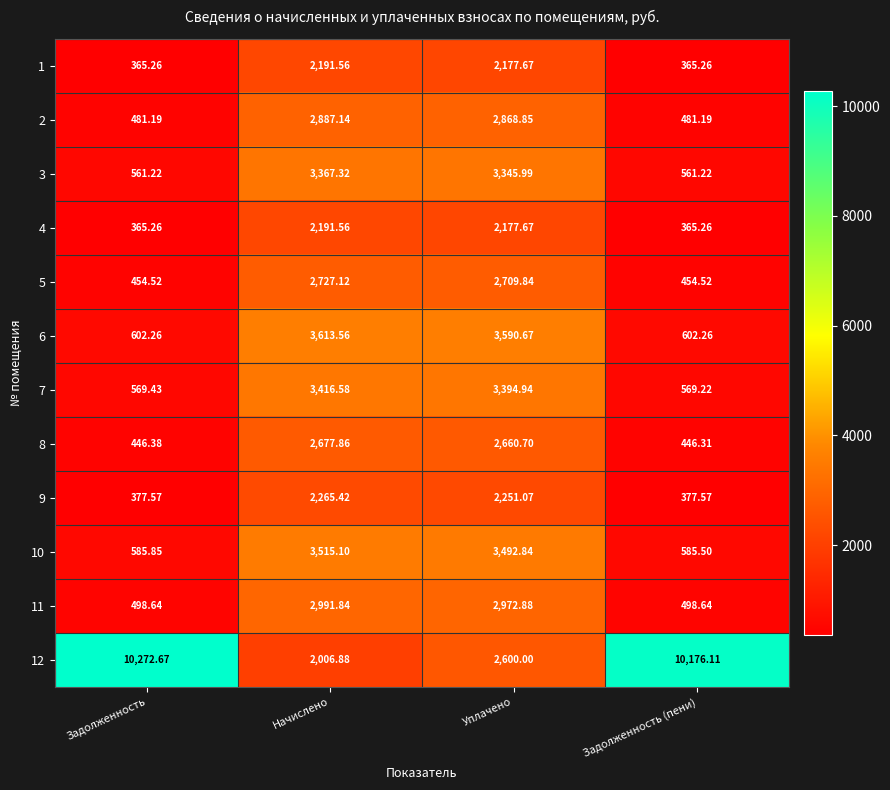

How many distinct data groups are displayed?

12